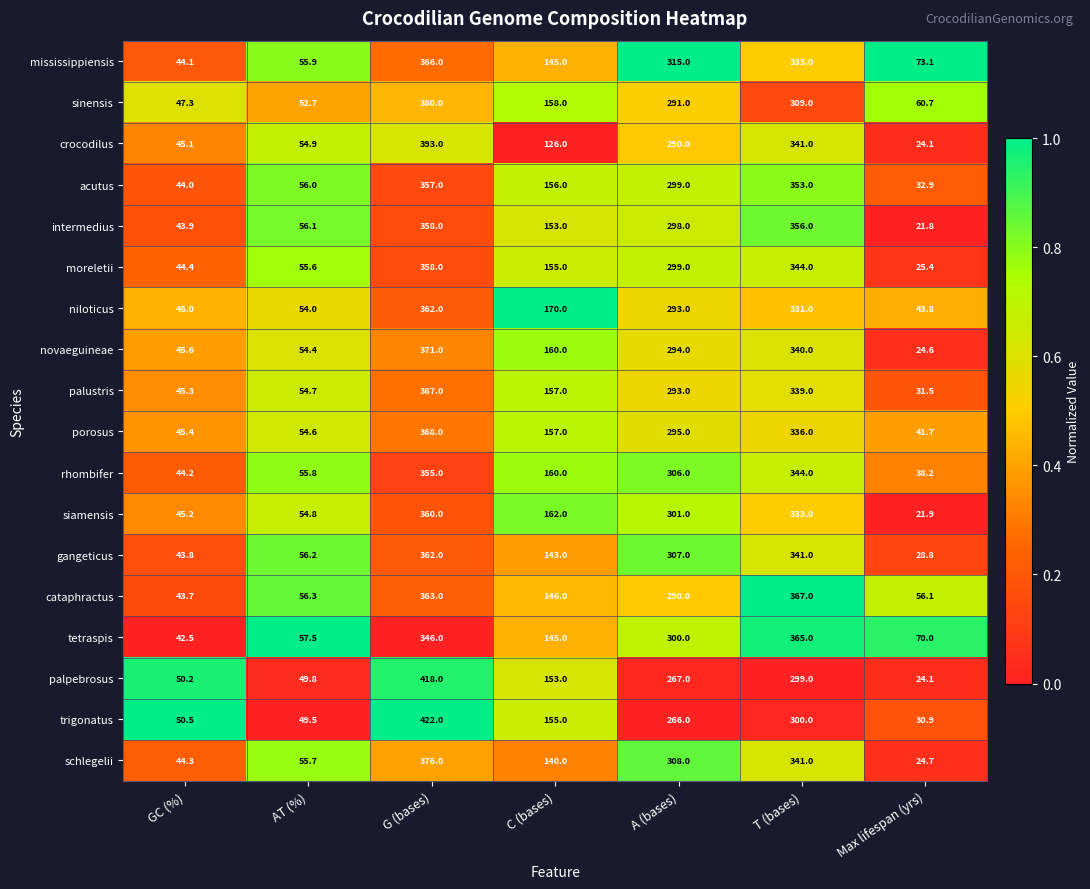

What is the sum of all schlegelii values?

1289.7